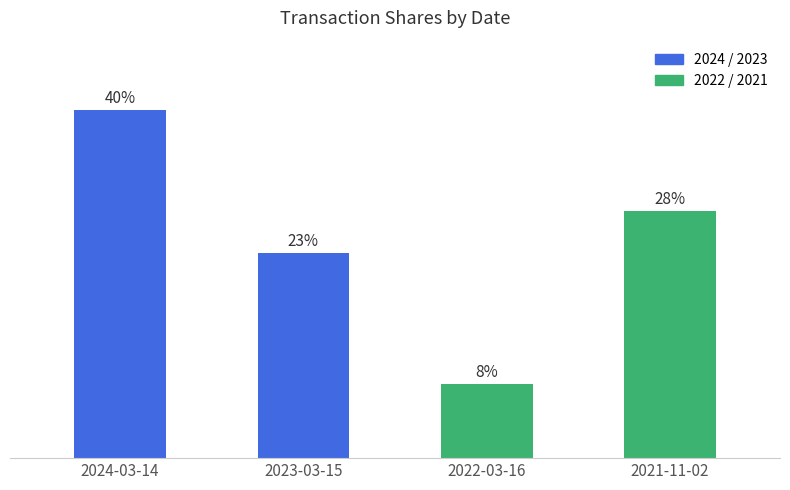

Approximately how many times larger is the value at 2021-11-02 compared to 2024-03-14?

0.7